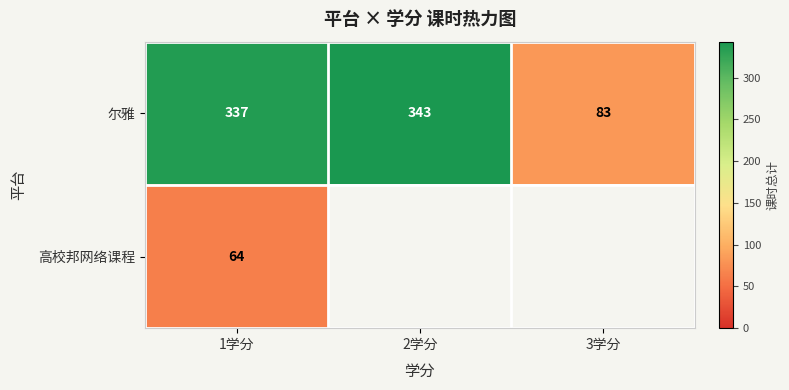

The value of 高校邦网络课程 at 1学分 is 36.6. True or false?

False